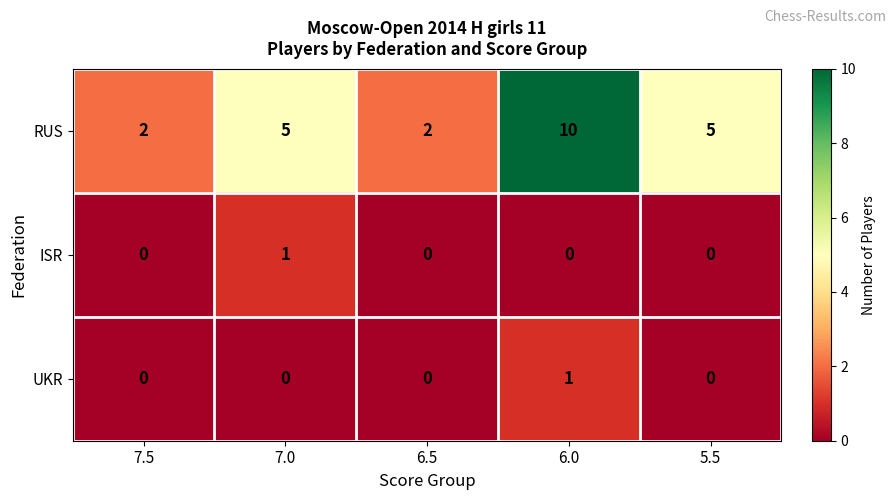

The RUS series shows 1 at 7.0. True or false?

False